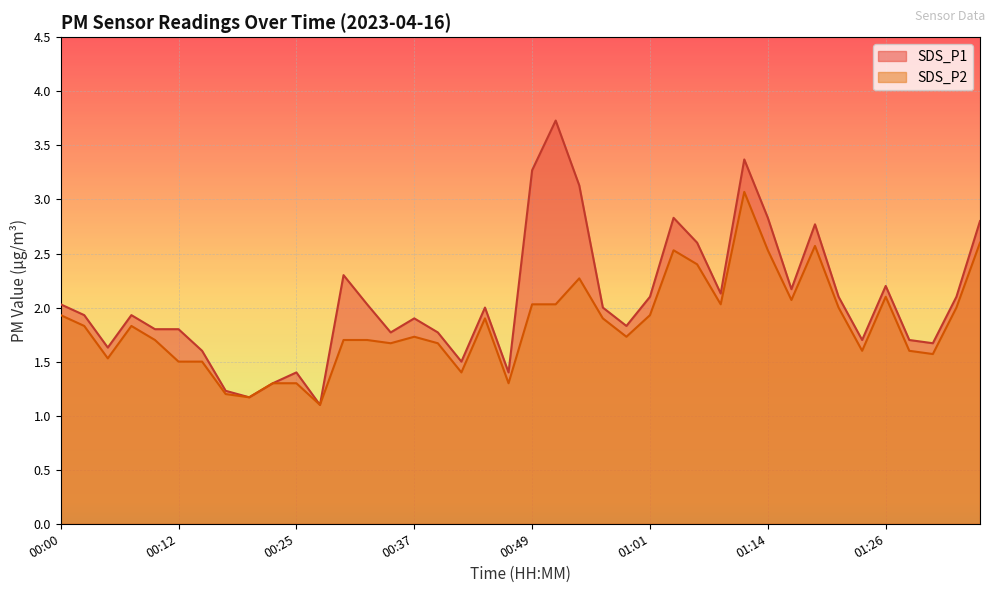

What is the difference between the second highest and minimum values in the SDS_P1 series?

2.3